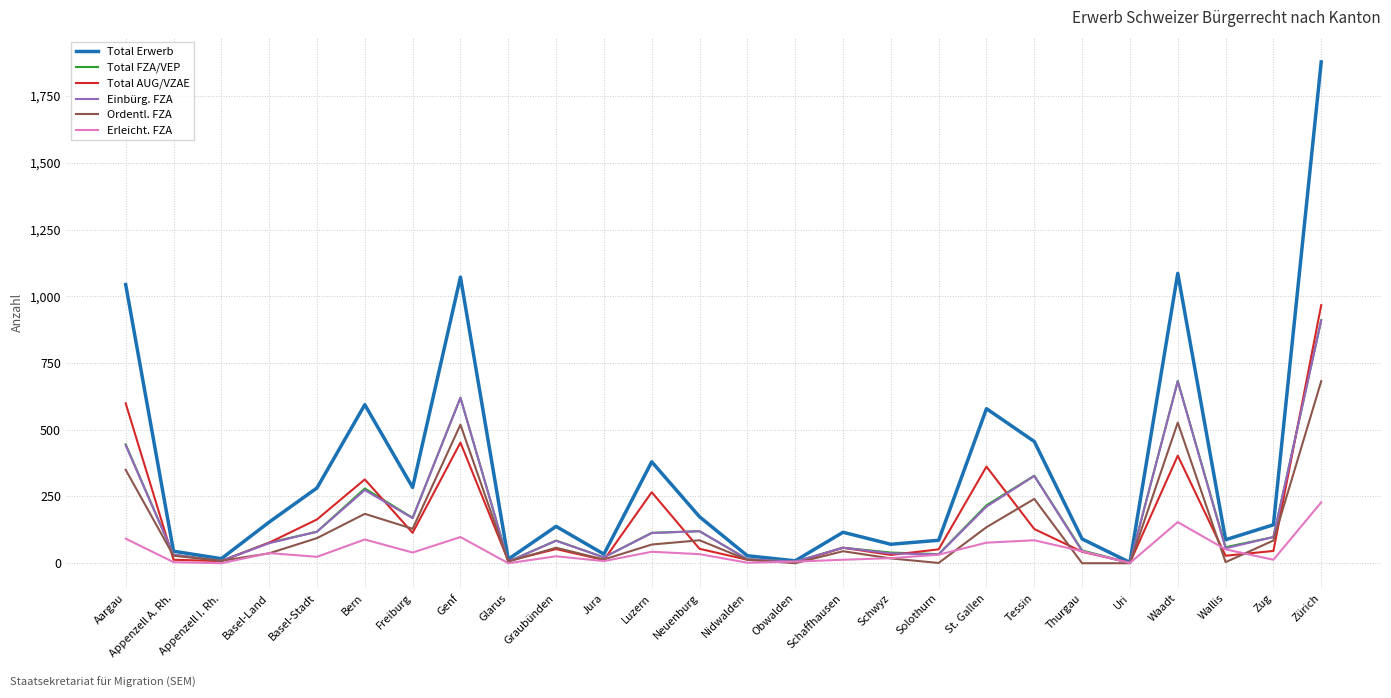

Is this an area chart (filled region under the line)?

No